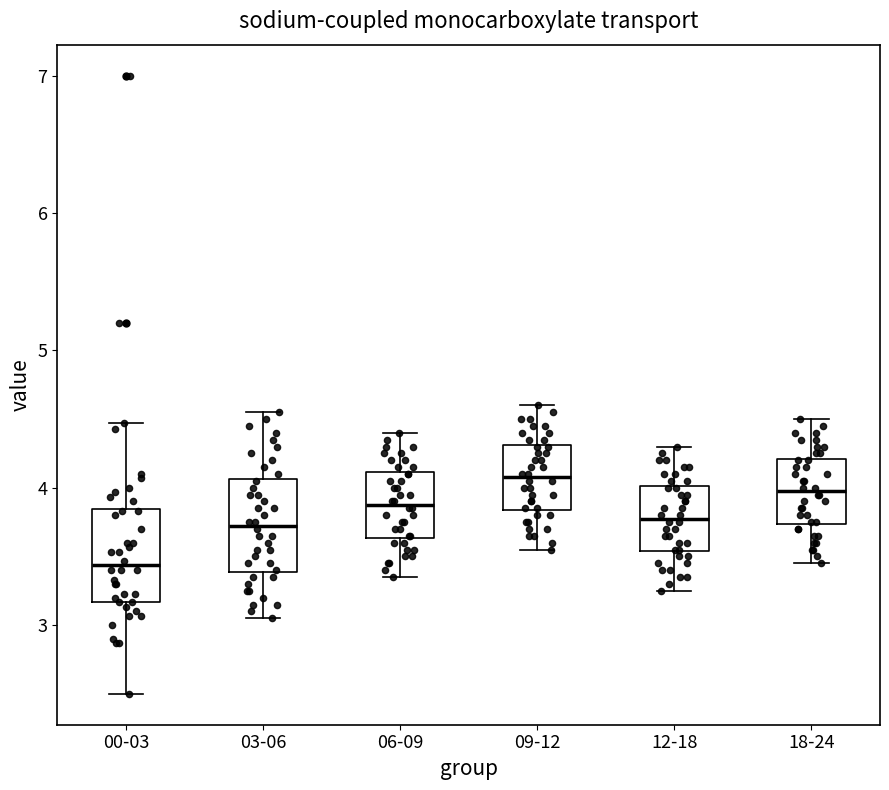

Where is the lower edge of the box for 12-18 on the y-axis? The values are not printed on the chart, so give them approximately, as read against the axis.

3.5